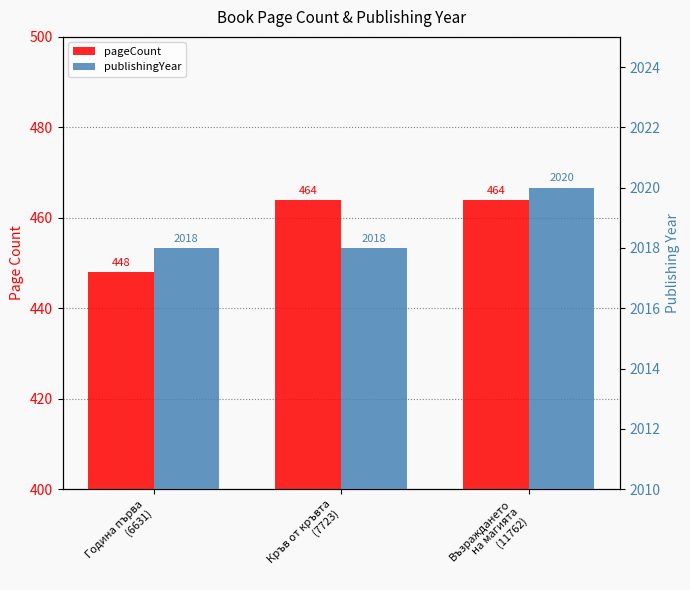

Which series has the largest range (max minus min)?

pageCount